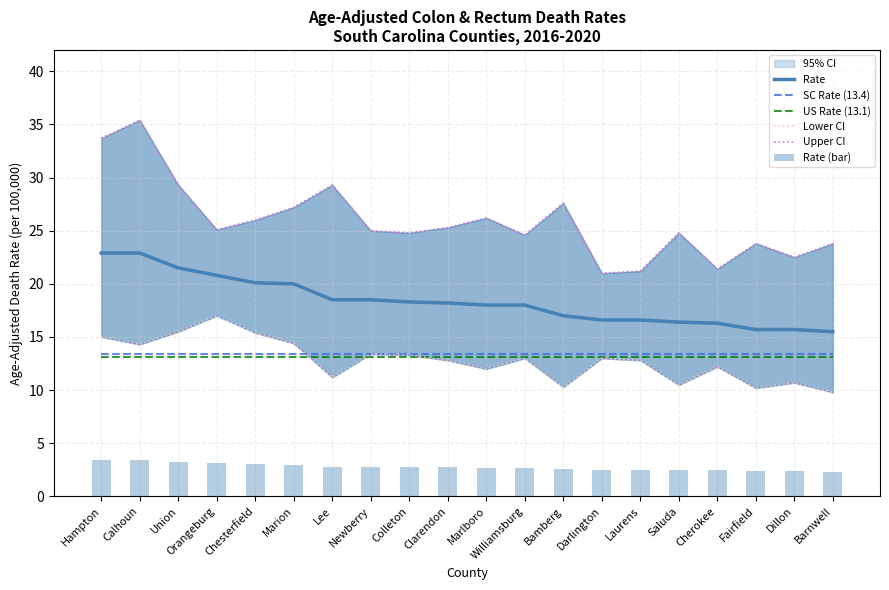

Is the value of US Rate (13.1) at Darlington greater than the value of SC Rate (13.4) at Hampton?

No